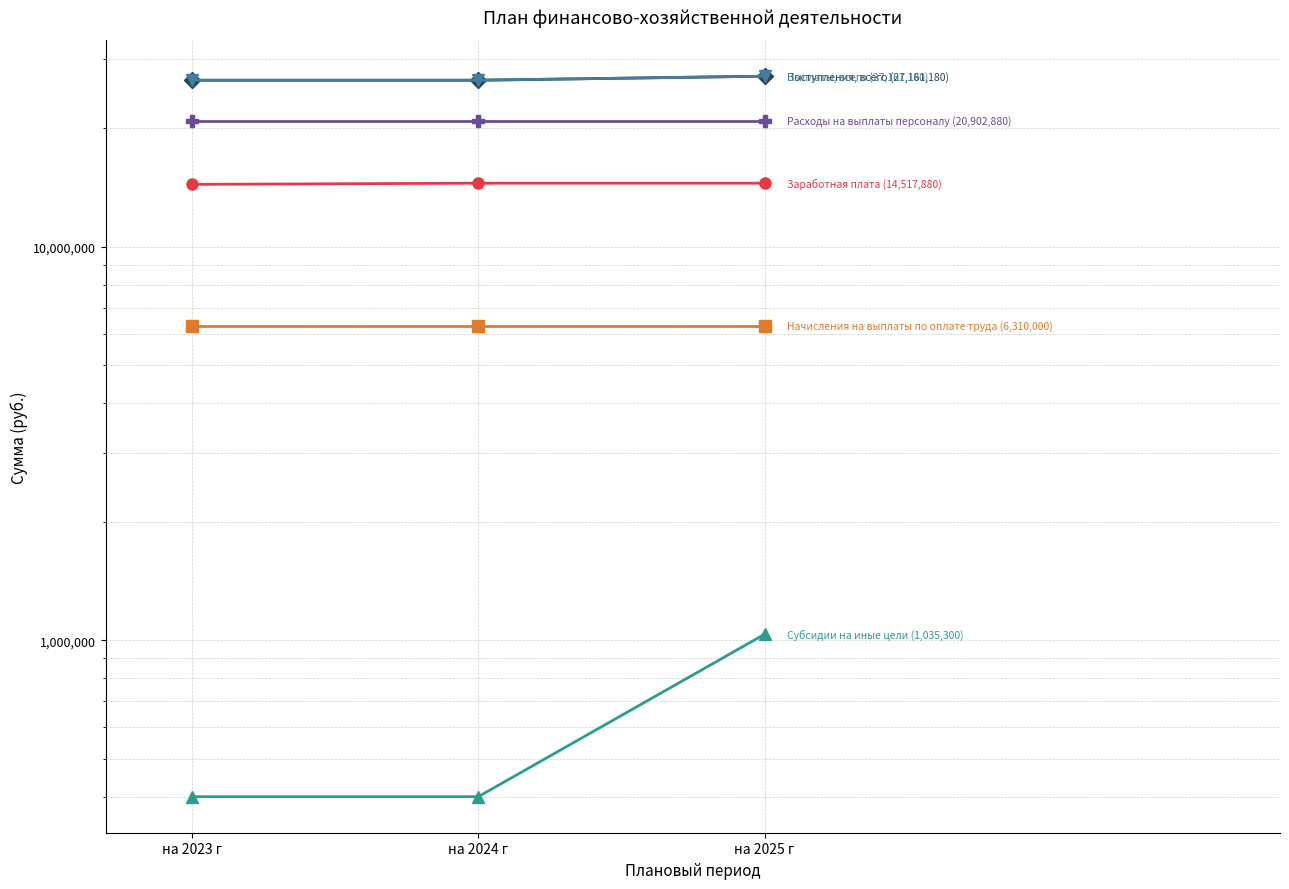

What is the label of the 3rd point from the right?

на 2023 г